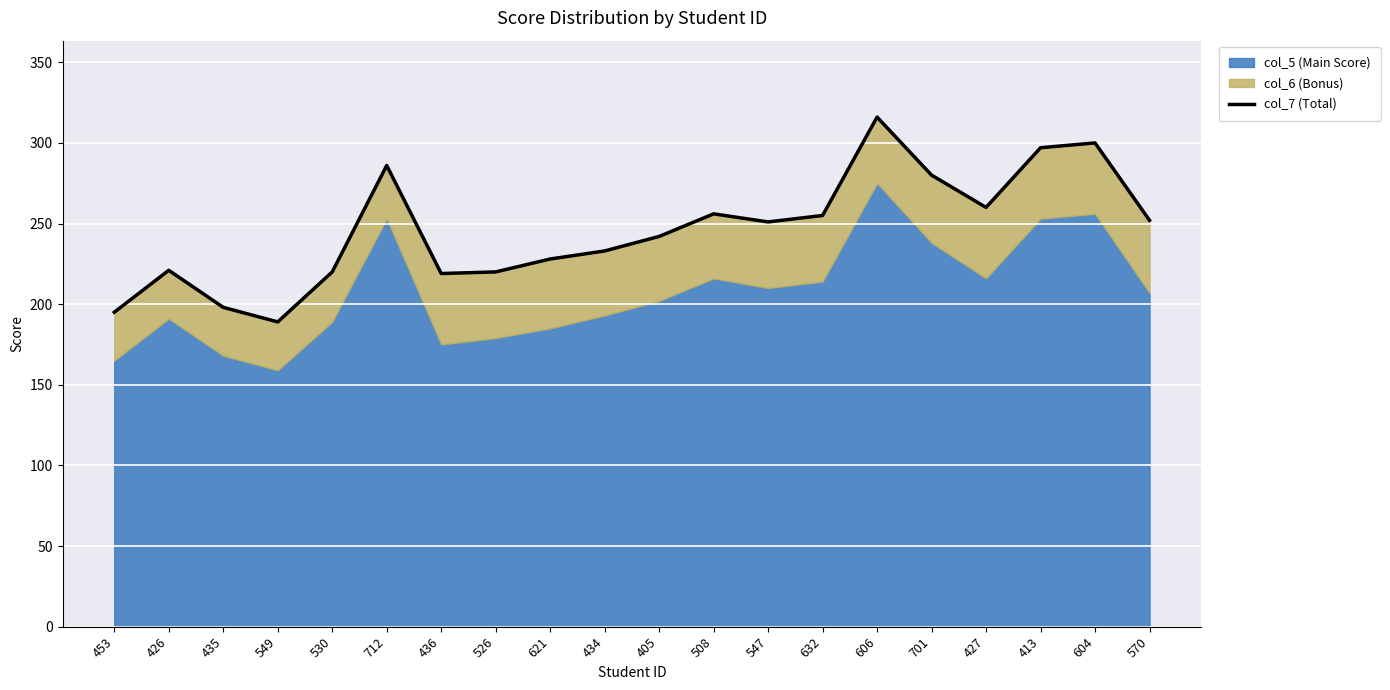

Which category has the highest value across all series?

606